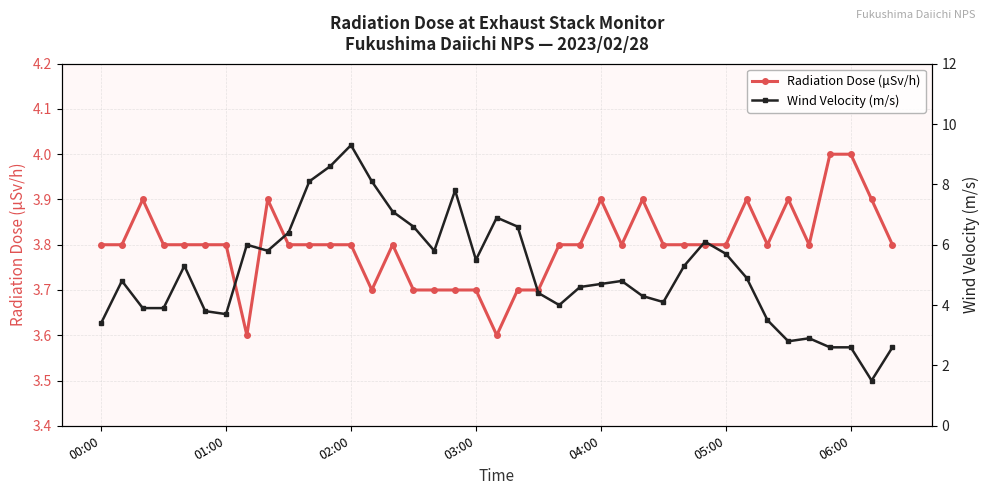

True or false: Radiation Dose (μSv/h) has a value of 3.9 at 04:00.

True